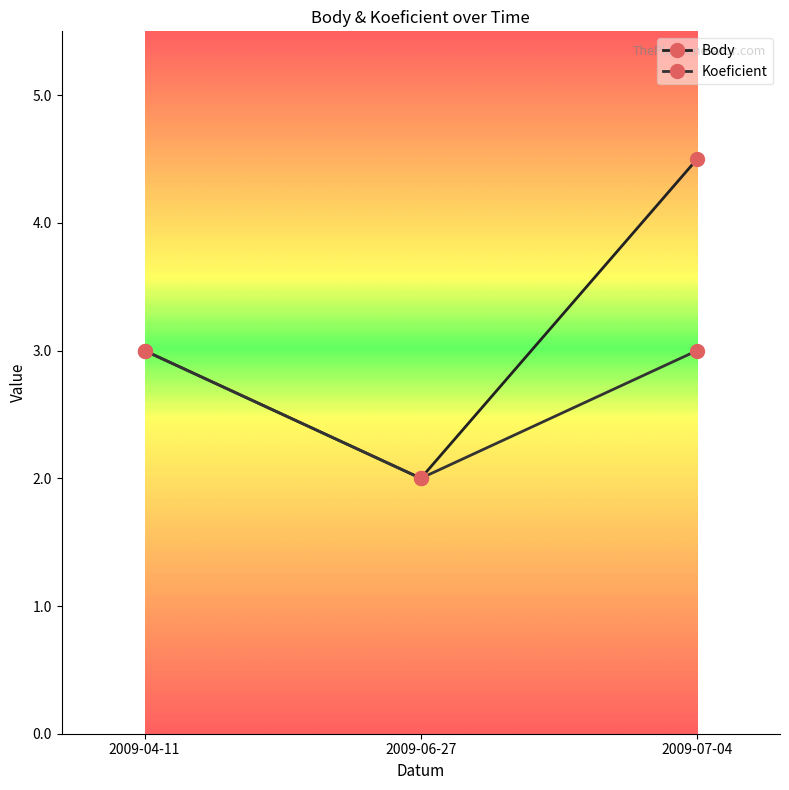

True or false: Body has a value of 3.2 at 2009-06-27.

False